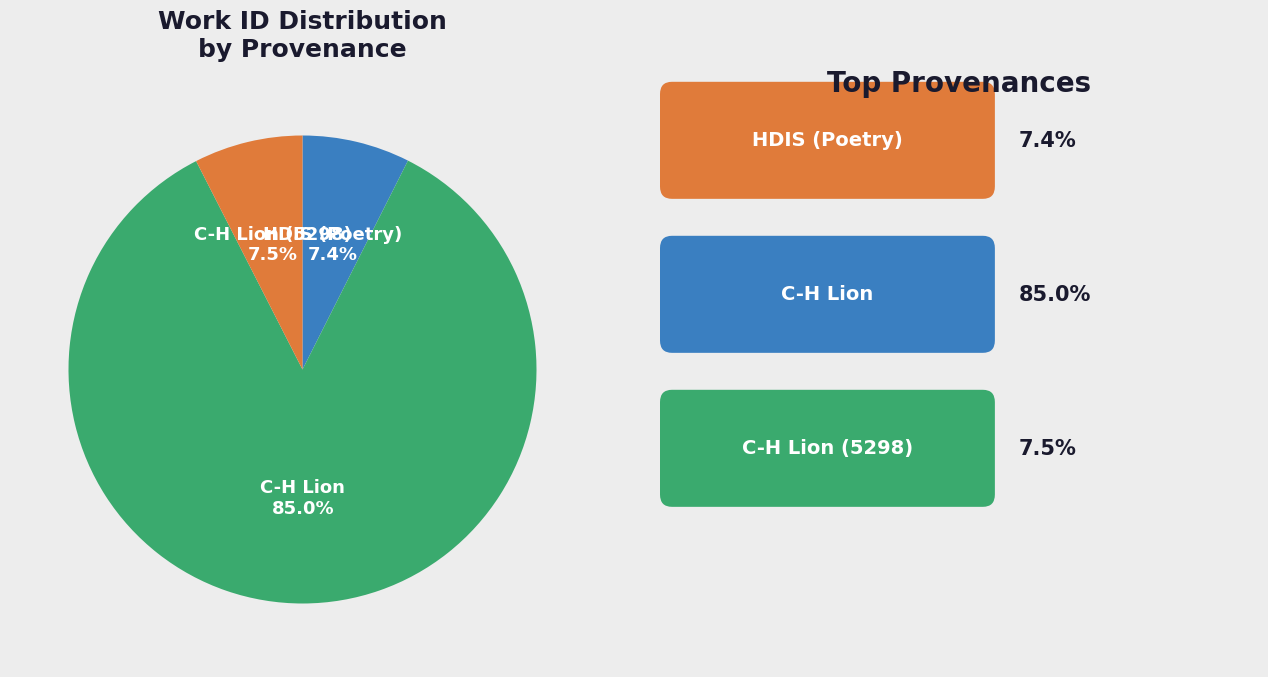

Is there a majority slice in this chart?

Yes